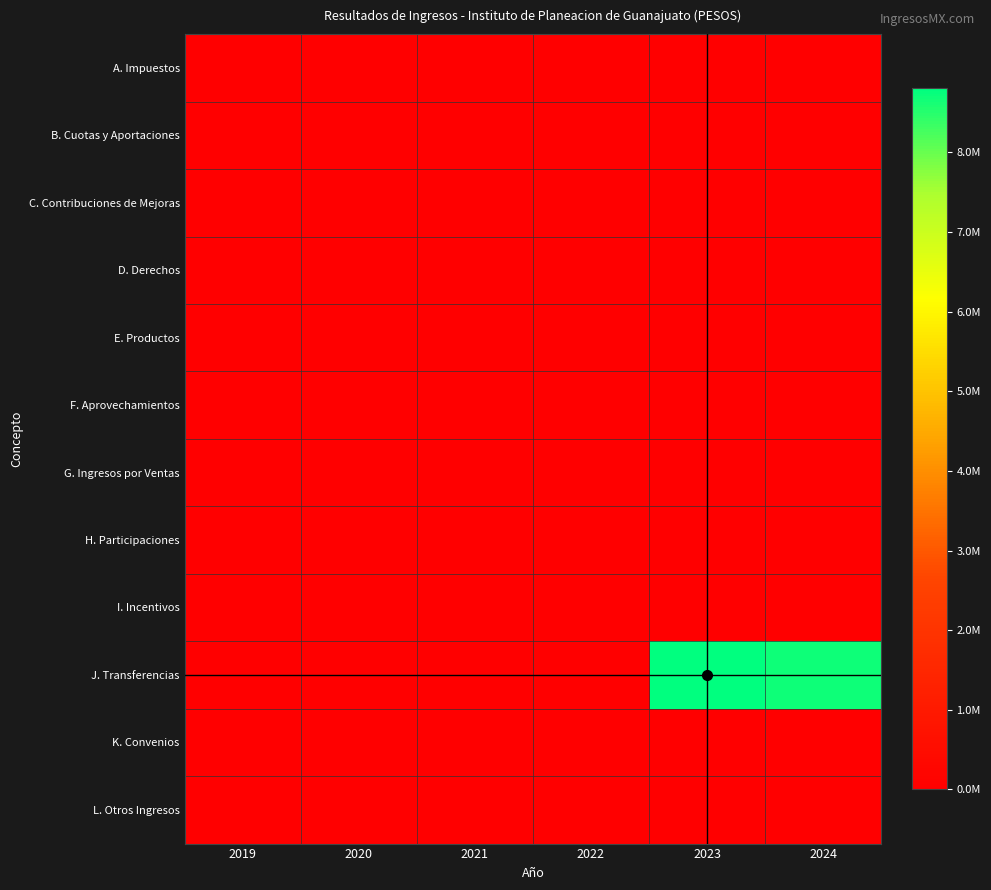

At how many categories does at least one series exceed 2230689?

2